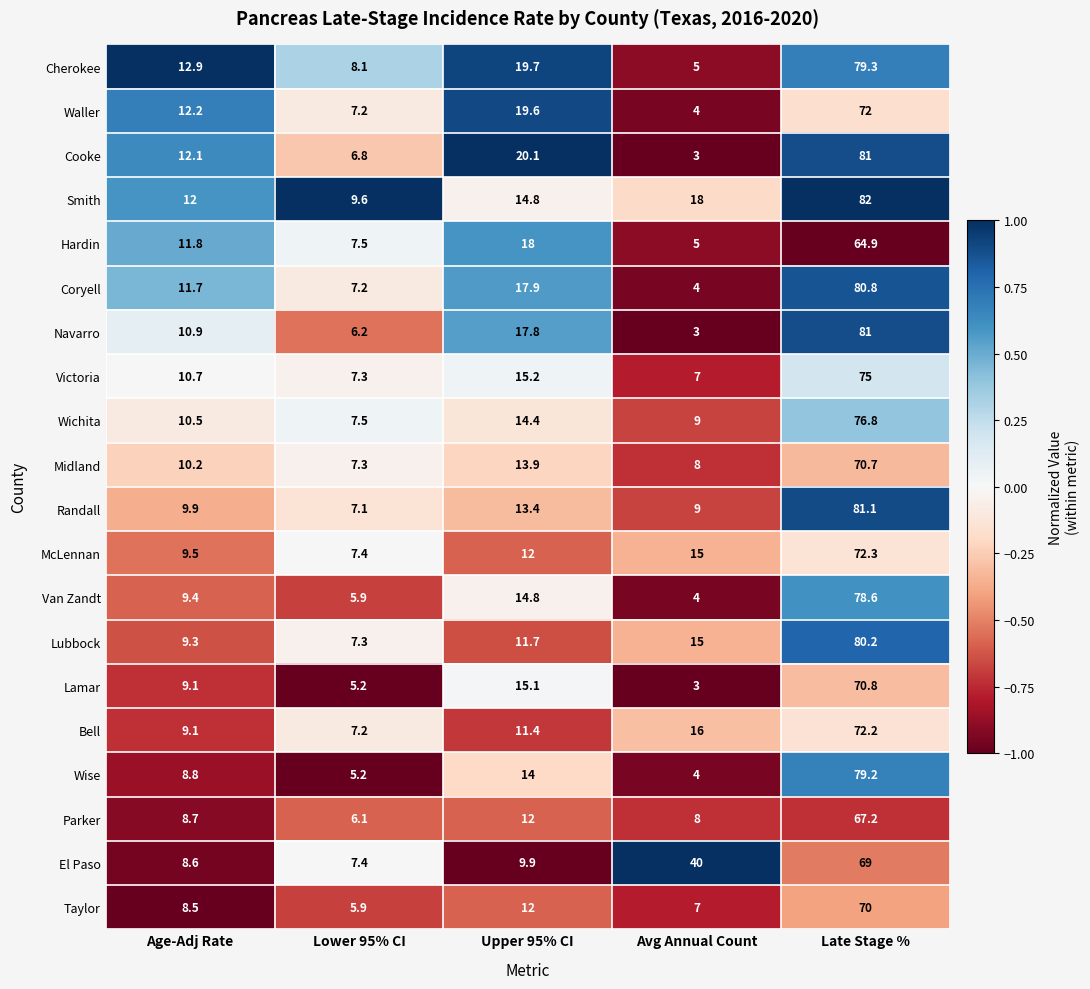

What is the difference between the Wise values at Upper 95% CI and Age-Adj Rate?

5.2